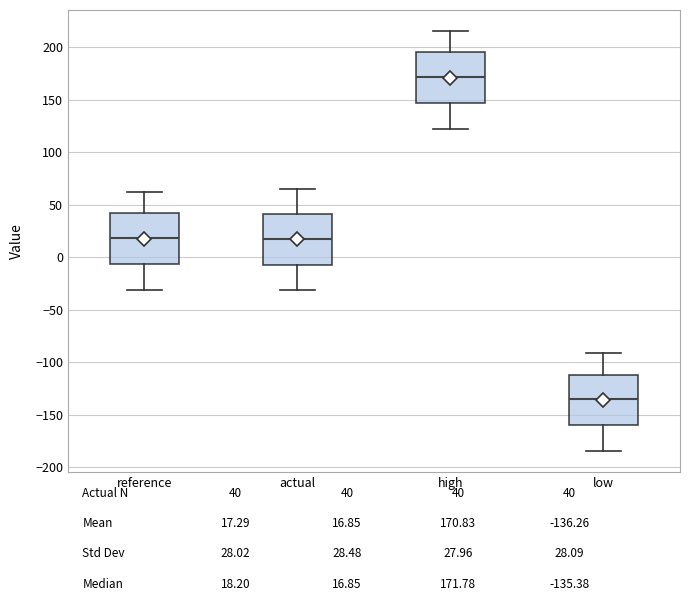

Reading left to right, read every box against the y-axis: the position of its median line, the range the box covers, and the ends of its whiskers. The values are not printed on the chart, so give them approximately, as read against the axis.

reference: median 20, box -5 to 40, whiskers -30 to 60
actual: median 15, box -5 to 40, whiskers -30 to 65
high: median 170, box 145 to 195, whiskers 120 to 215
low: median -135, box -160 to -110, whiskers -185 to -90